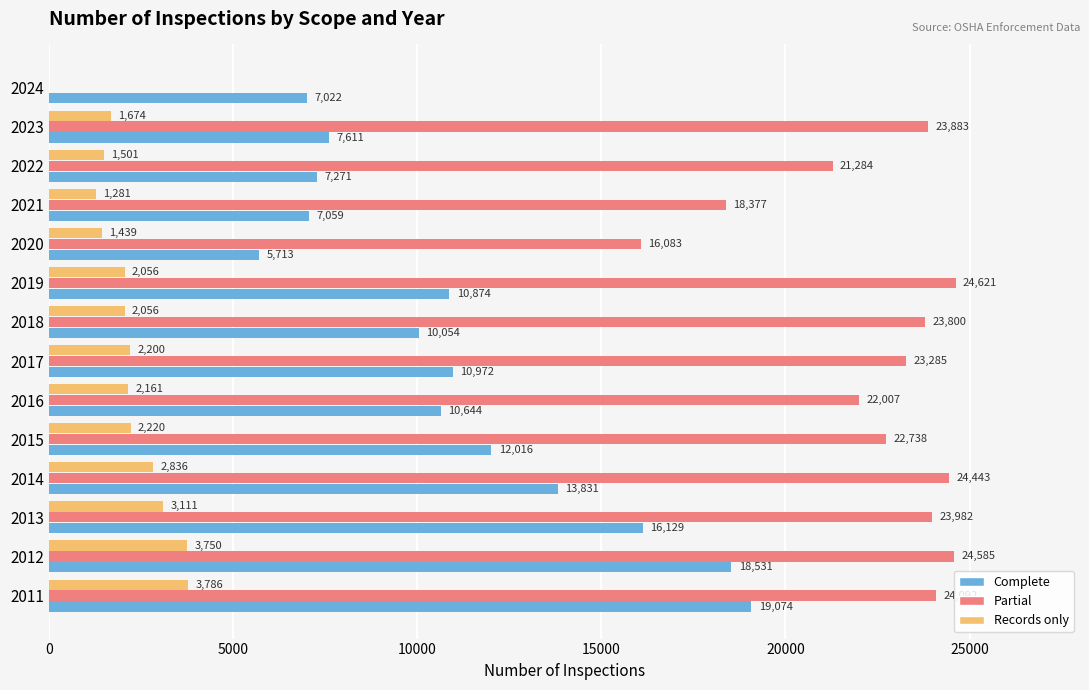

What is the total value across all series at 2018?

35910